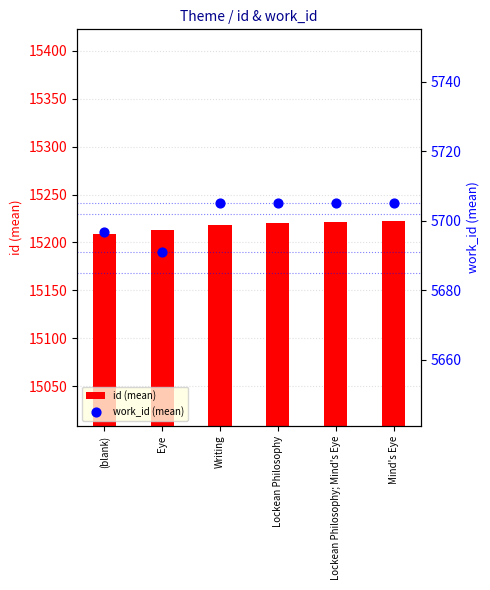

Which series has the largest total across all categories?

id (mean)